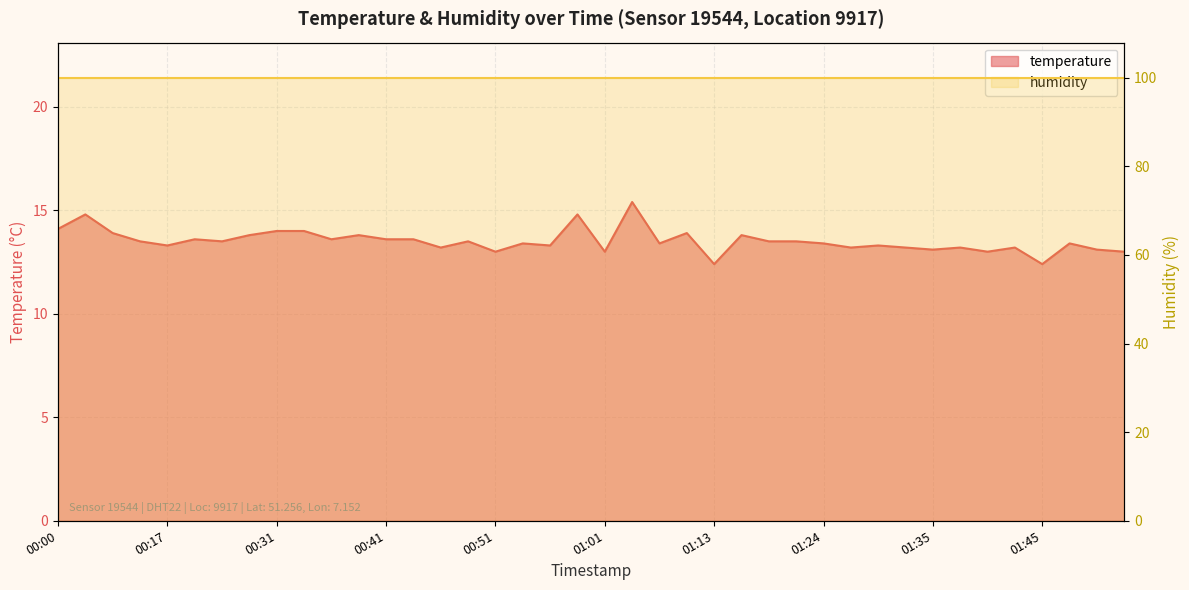

Where does the data first go above 13?

00:00